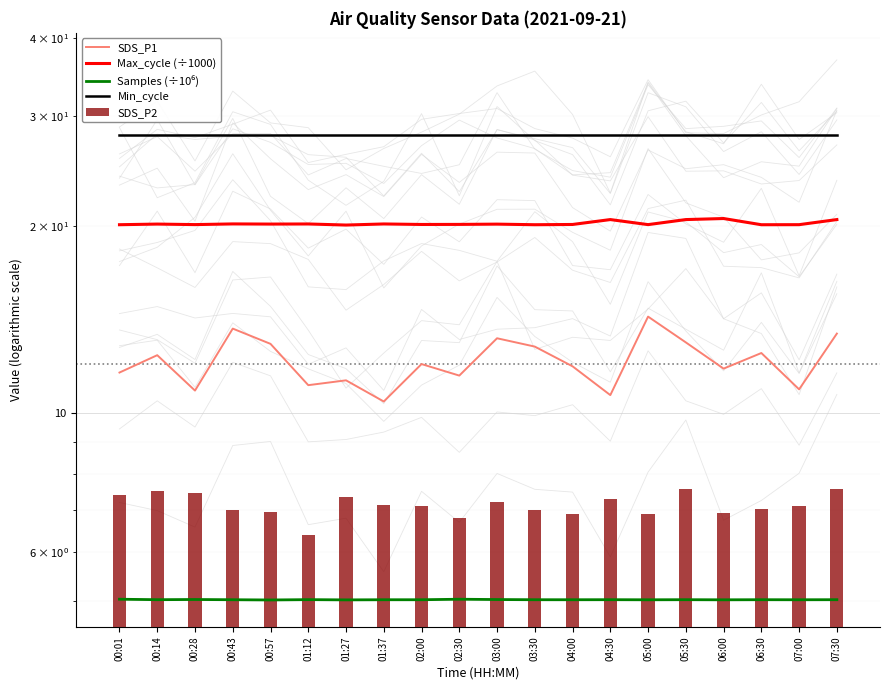

At which label is SDS_P1 closest to 12?

02:00